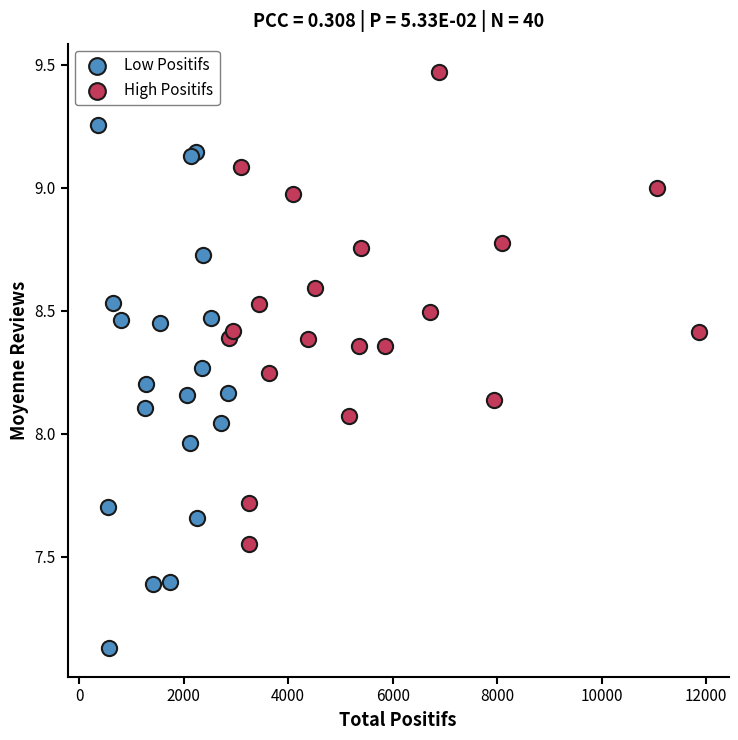

Which series contains the lowest Y value?

Low Positifs